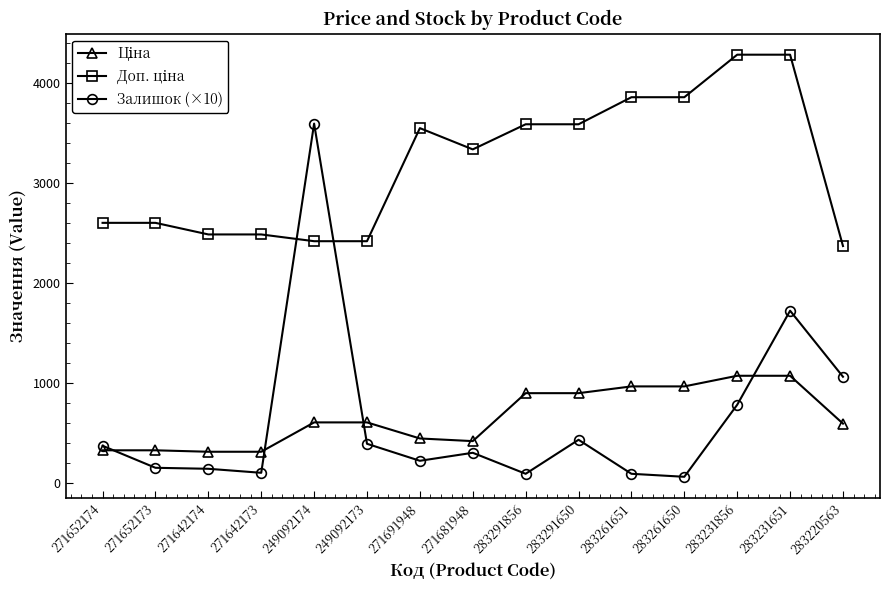

Is it true that Залишок (×10) equals 138.8 at 271652174?

False